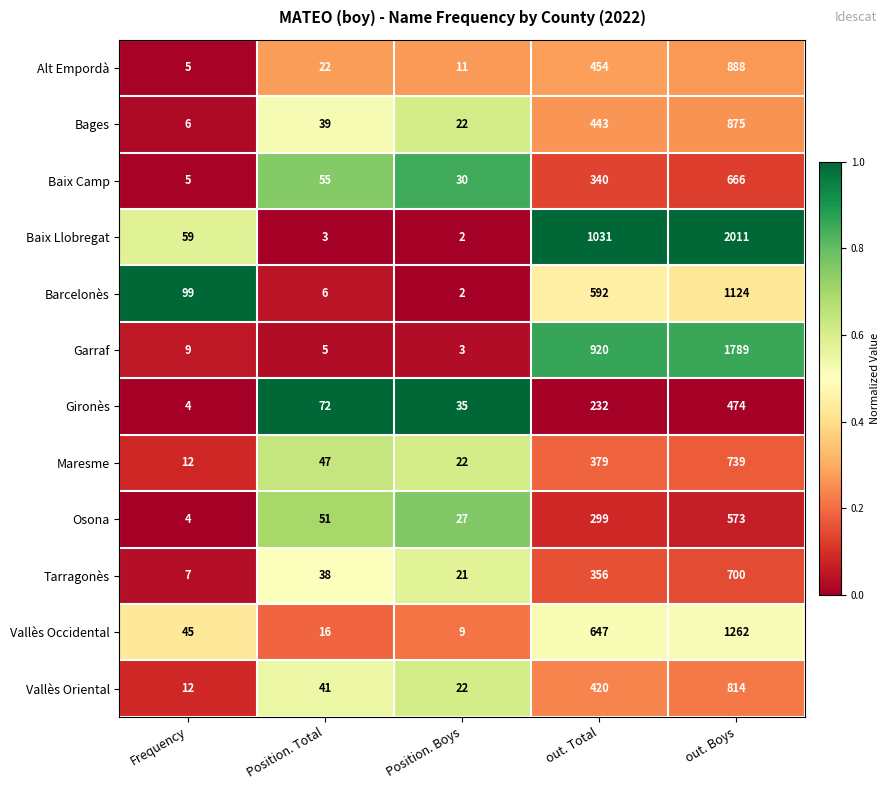

How many categories are shown in the chart?

5